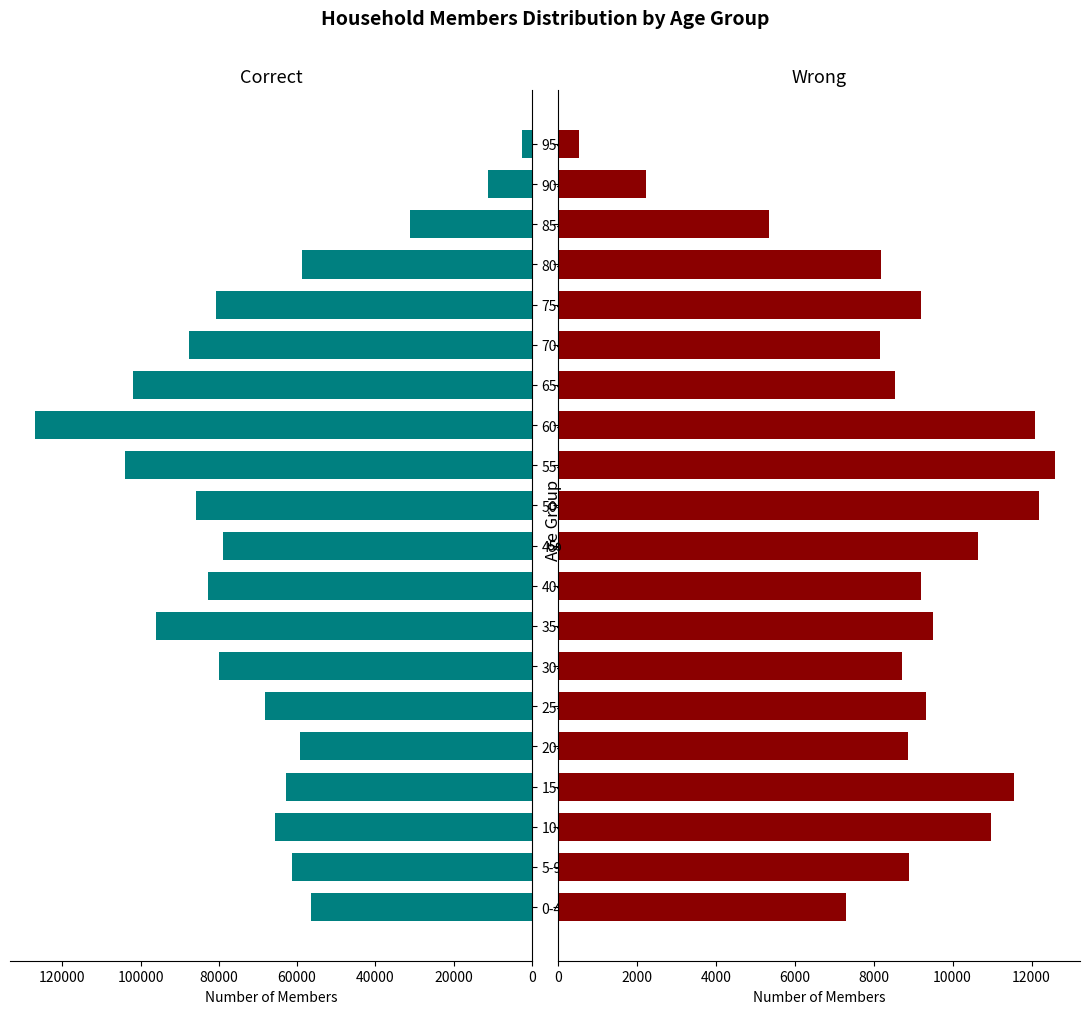

At how many categories does at least one series exceed 30937?

18